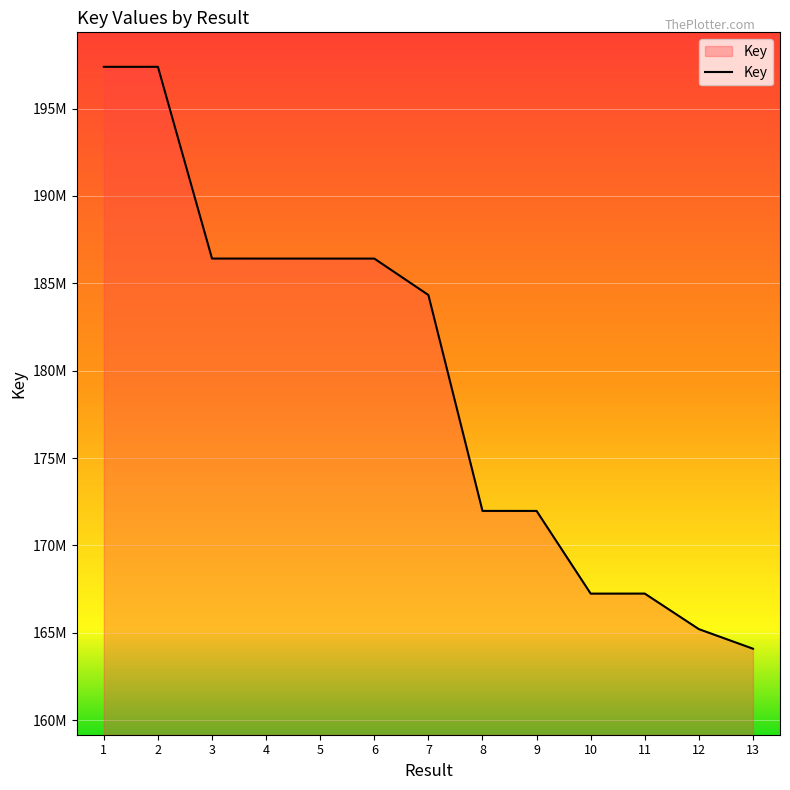

Does the chart display data point markers on the line(s)?

No